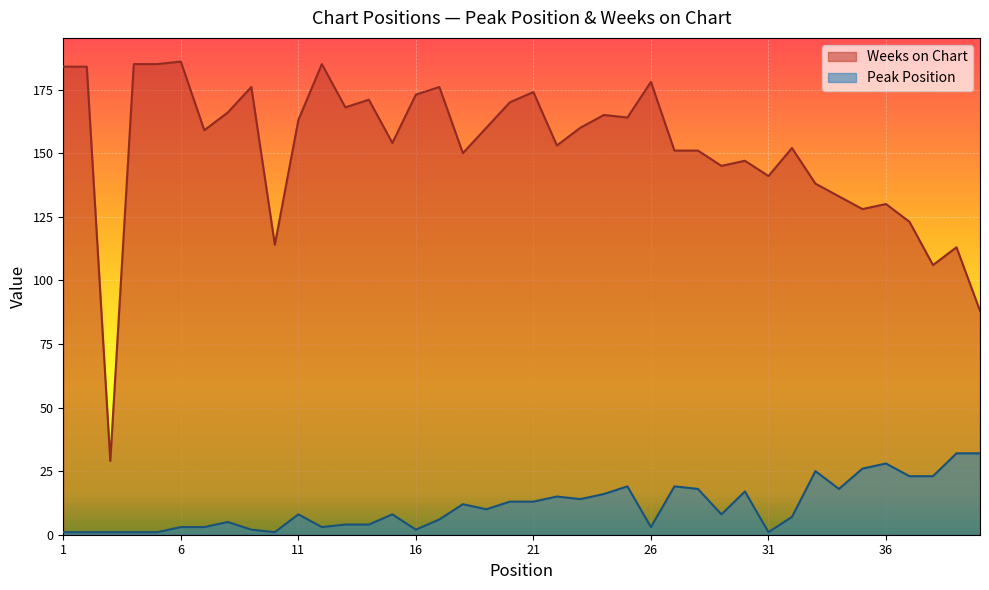

List the series in order of their overall mean, lowest first.

Peak Position, Weeks on Chart